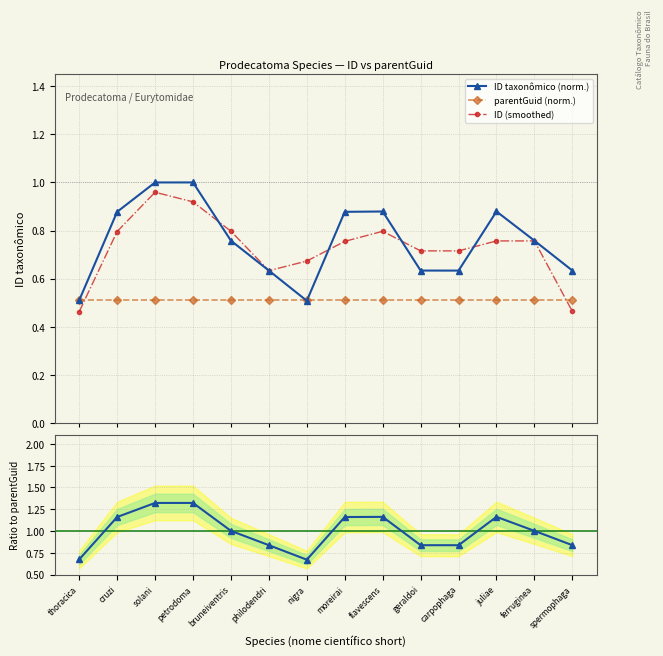

What is the label of the 8th point from the left?

moreirai